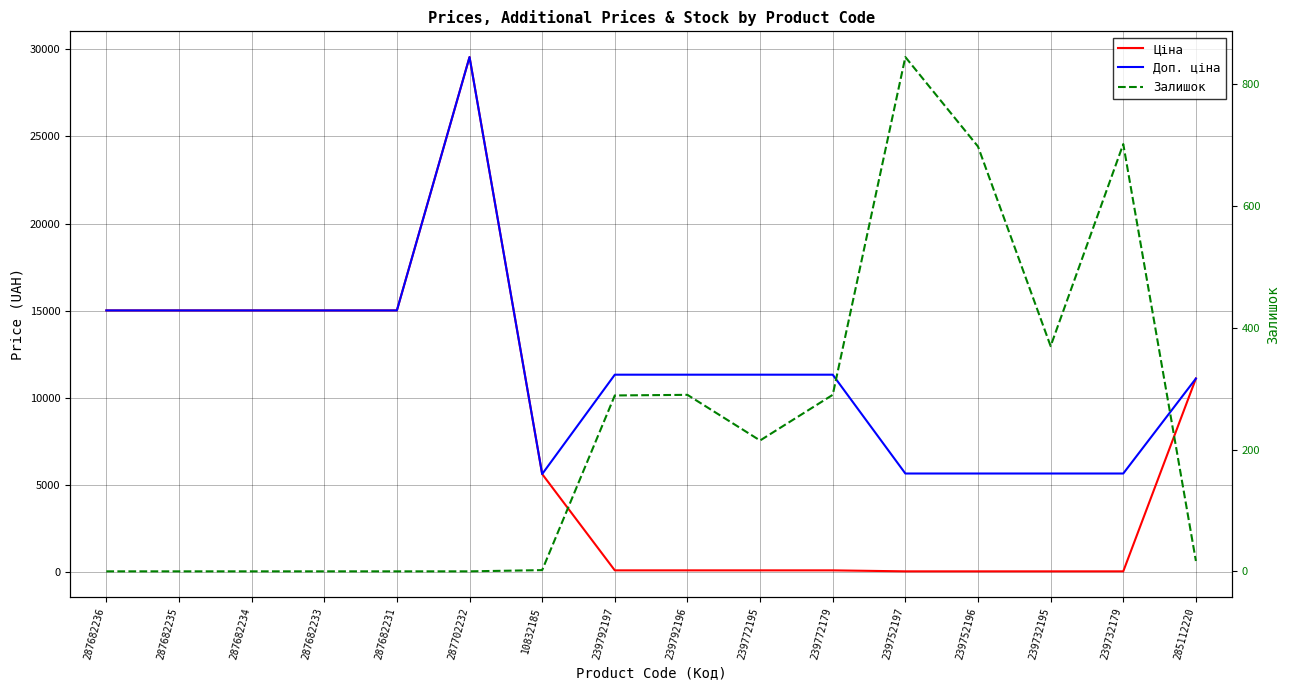

Rank the categories by Залишок value from lowest to highest.

287682236, 287682235, 287682234, 287682233, 287682231, 287702232, 10832185, 285112220, 239772195, 239792197, 239792196, 239772179, 239732195, 239752196, 239732179, 239752197